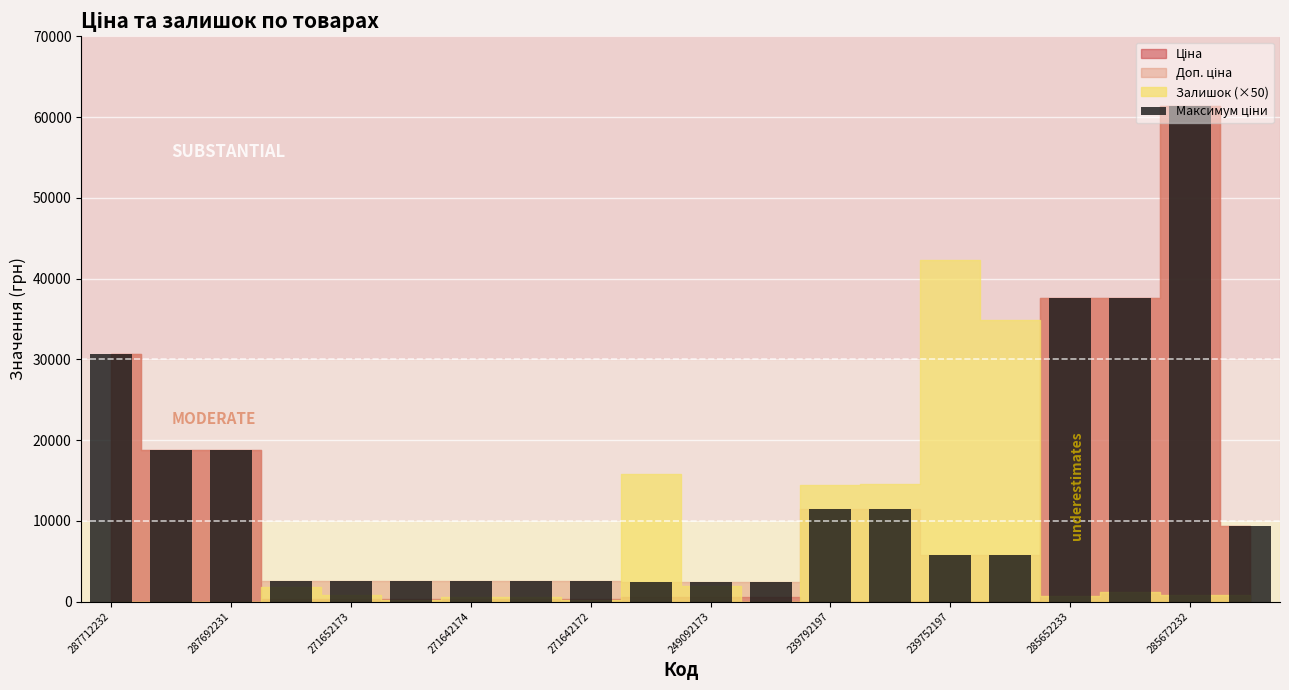

What is the average value?

13551.6